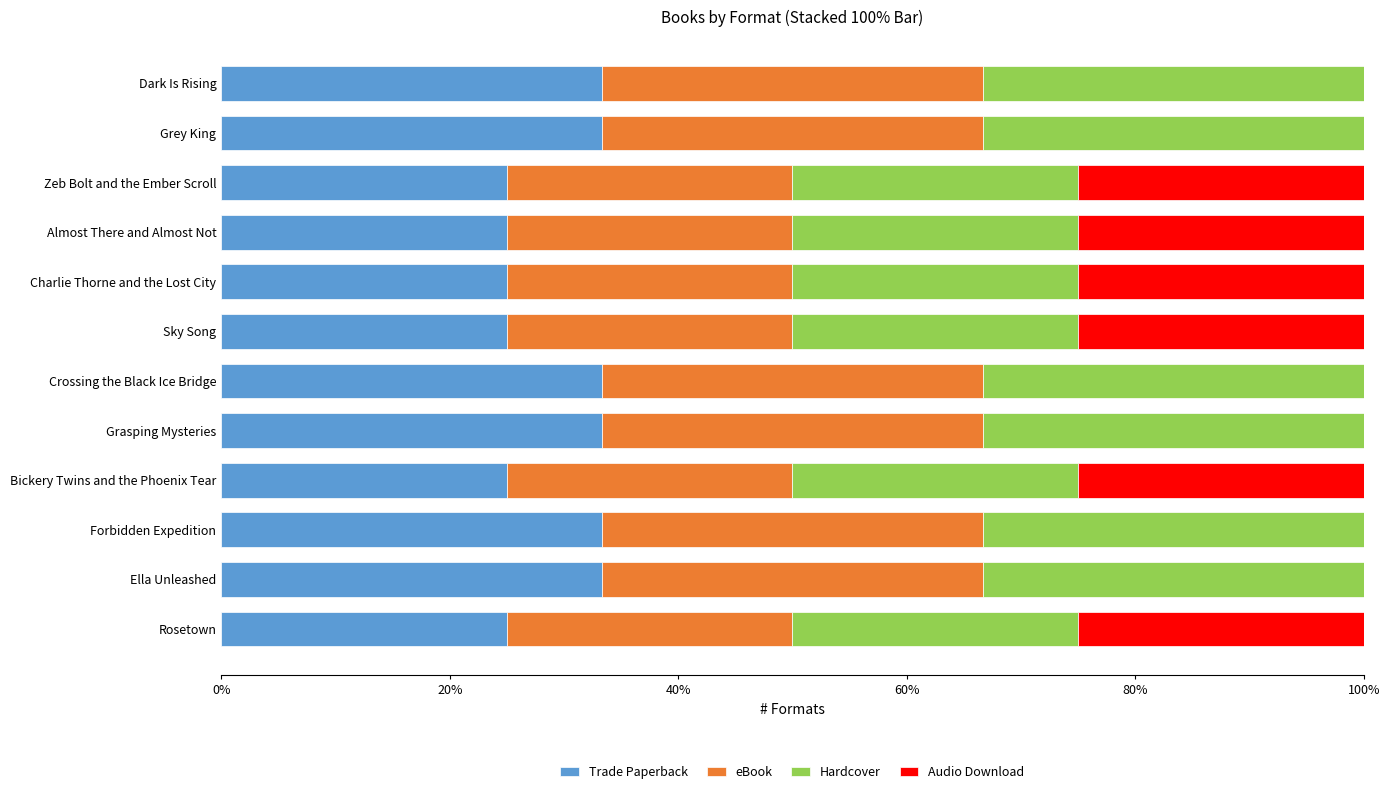

What is the total value across all series at Rosetown?

100.0